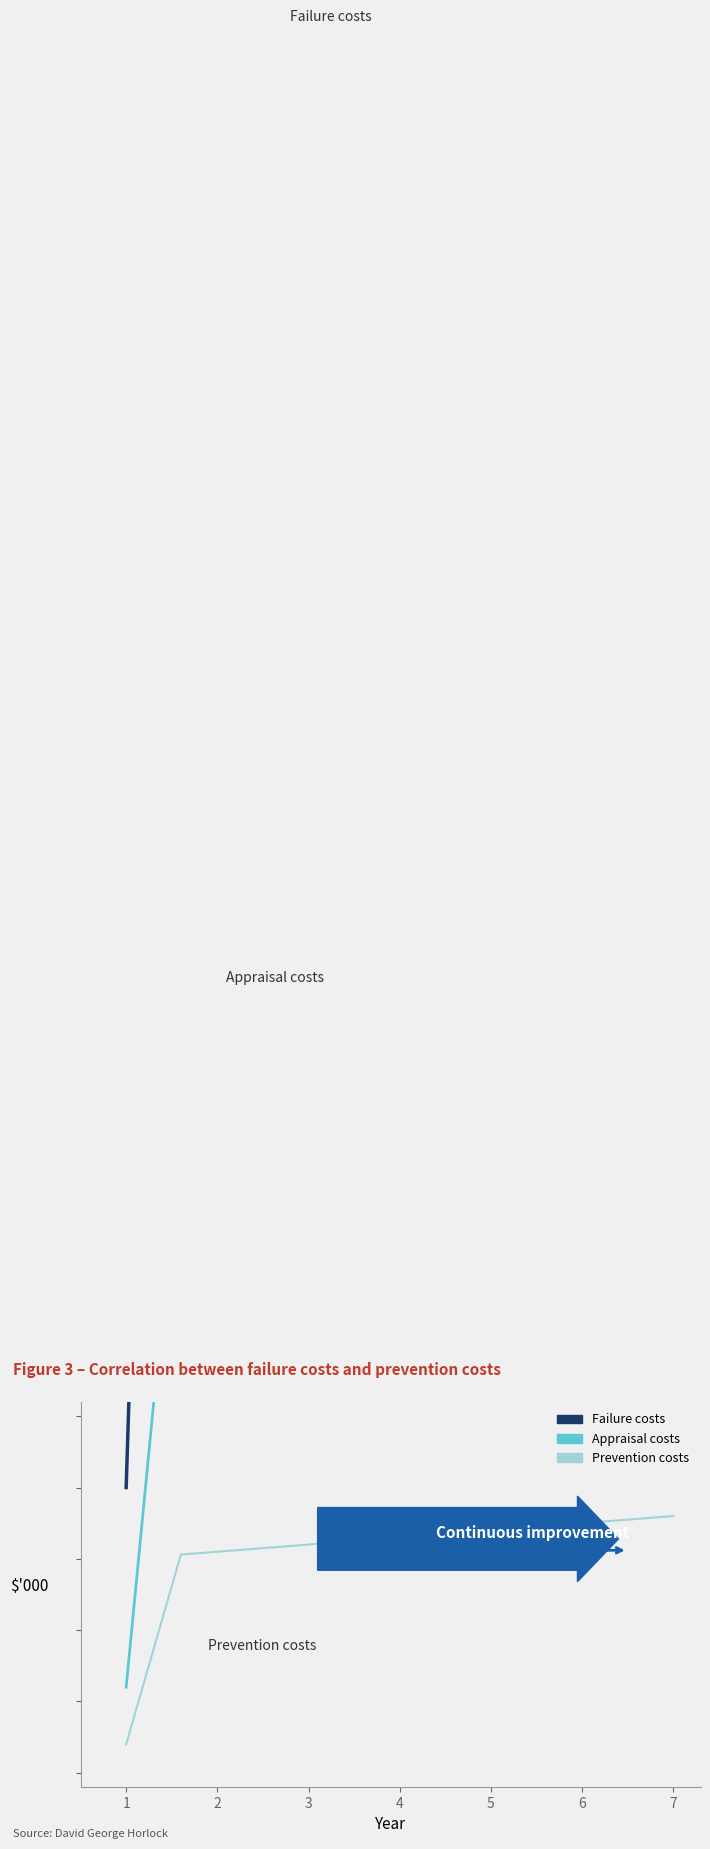

Between 2 and 10, which series saw the biggest shift?

Failure costs